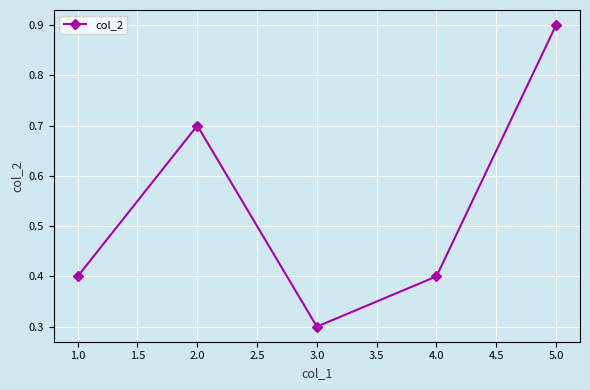

Which label corresponds to the smallest value in the chart?

3.0